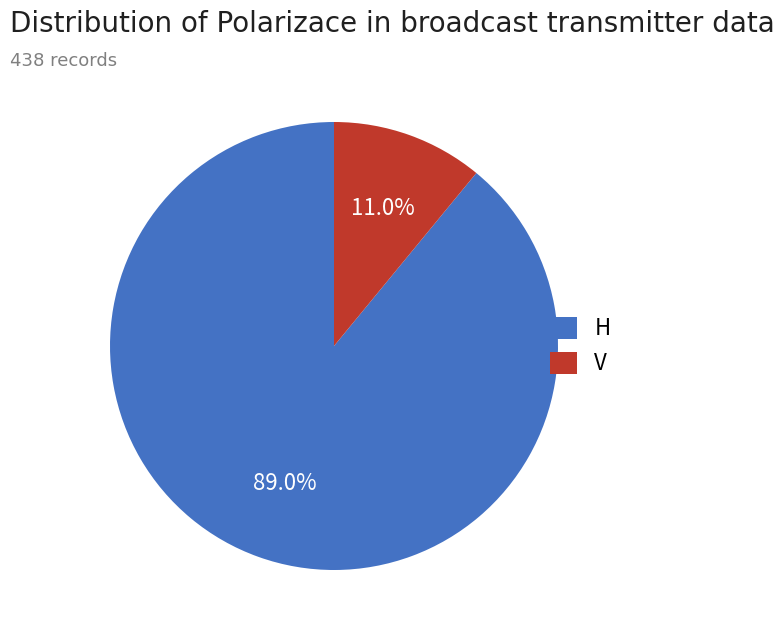

Combined, what portion of the pie is H and V?

100.0%